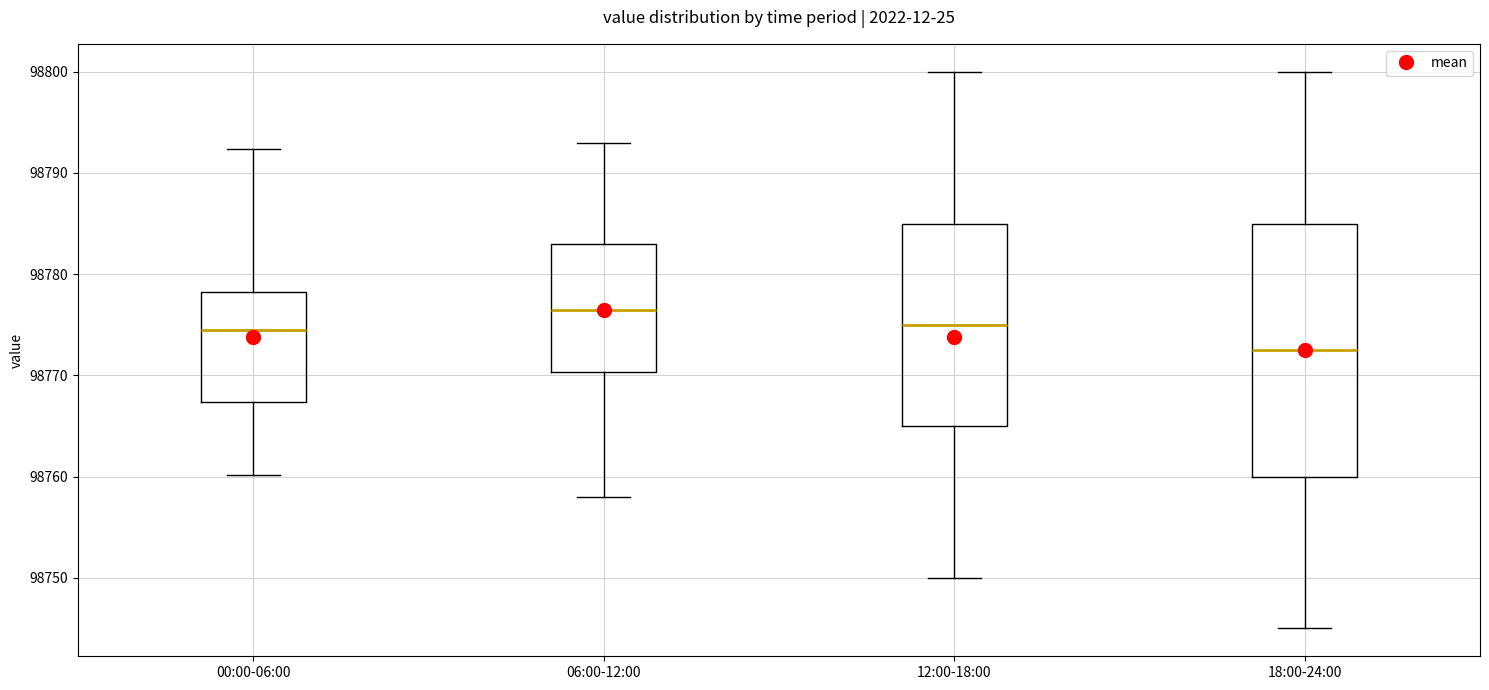

Where does the lower whisker of the box for 12:00-18:00 end on the y-axis? The values are not printed on the chart, so give them approximately, as read against the axis.

98750